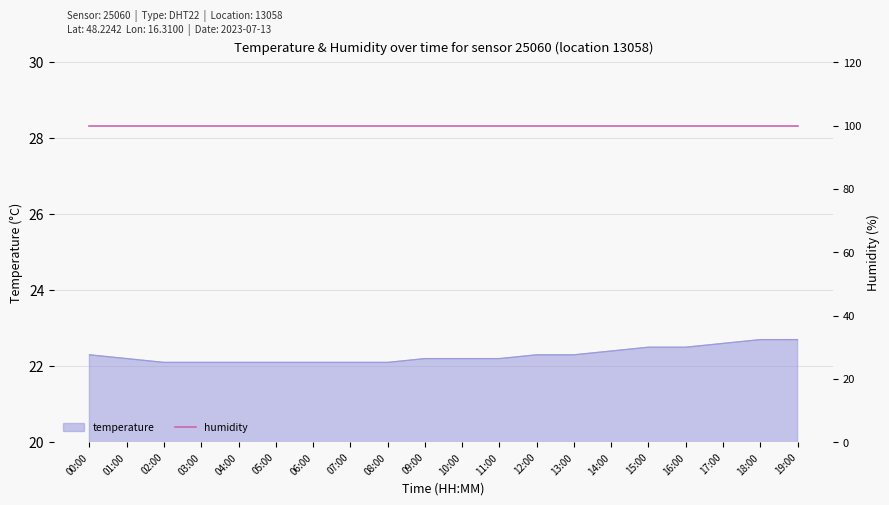

Is it true that the value at 07:00 is 7.3?

False